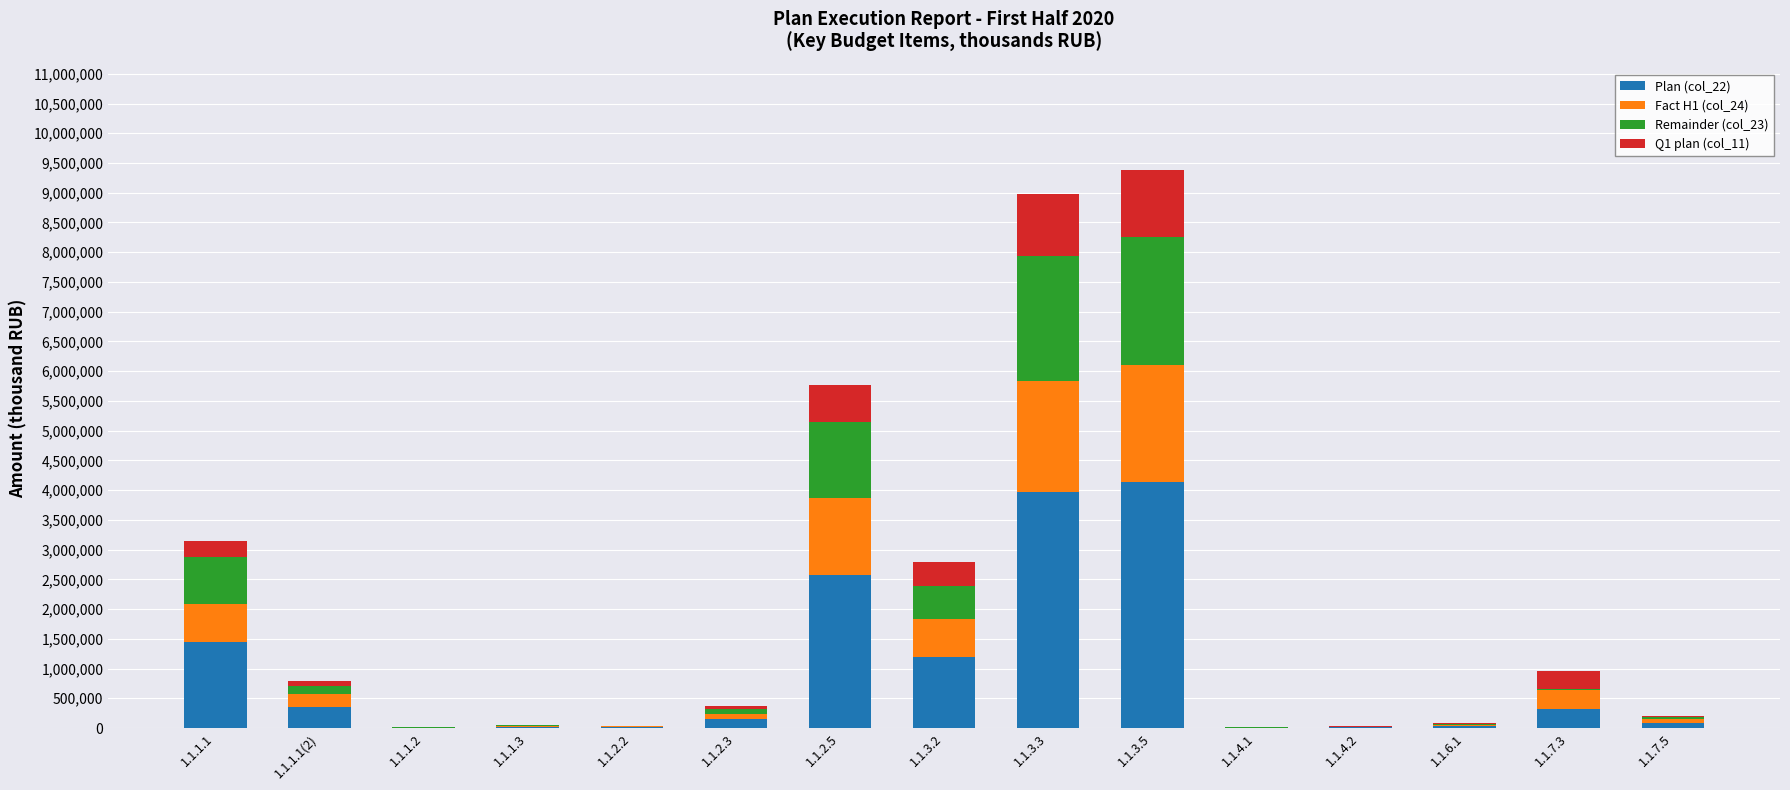

What is the total value across all series at 1.1.3.2?

2784797.2